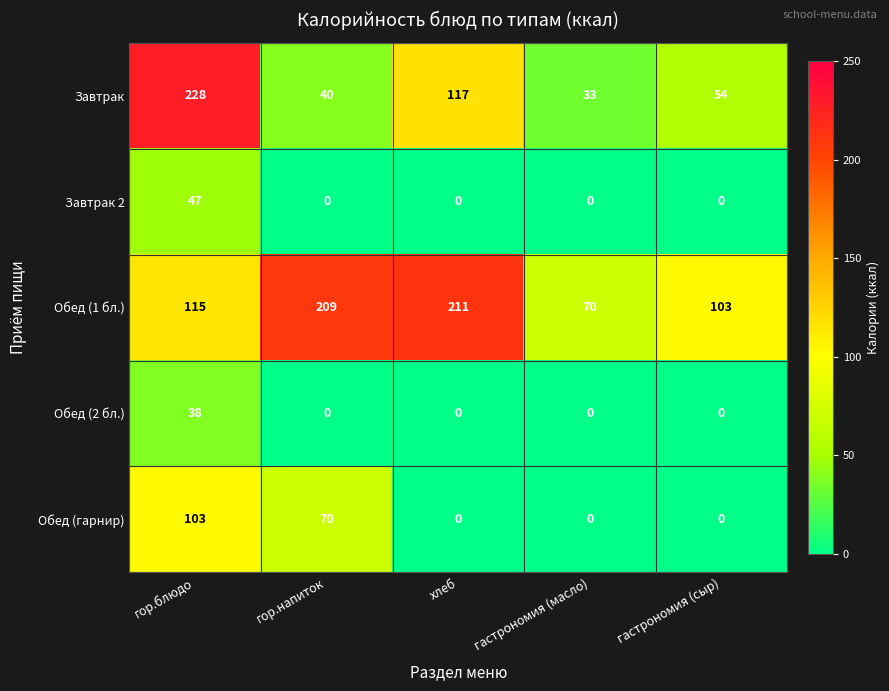

Reading right to left, transcribe all the data shown in this chart.

Завтрак: гастрономия (сыр)=54	гастрономия (масло)=33	хлеб=117	гор.напиток=40	гор.блюдо=228
Завтрак 2: гастрономия (сыр)=0	гастрономия (масло)=0	хлеб=0	гор.напиток=0	гор.блюдо=47
Обед (1 бл.): гастрономия (сыр)=103	гастрономия (масло)=70	хлеб=211	гор.напиток=209	гор.блюдо=115
Обед (2 бл.): гастрономия (сыр)=0	гастрономия (масло)=0	хлеб=0	гор.напиток=0	гор.блюдо=38
Обед (гарнир): гастрономия (сыр)=0	гастрономия (масло)=0	хлеб=0	гор.напиток=70	гор.блюдо=103